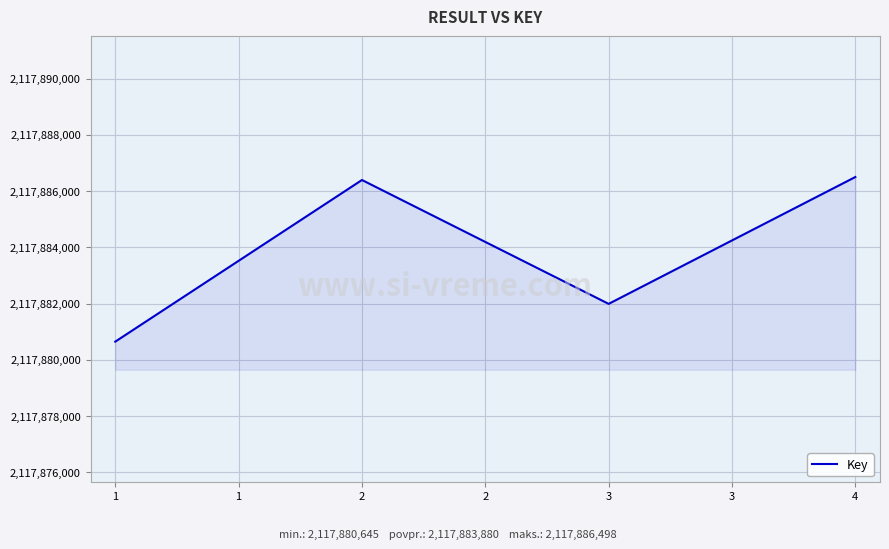

Between 1 and 3, which is larger?

3